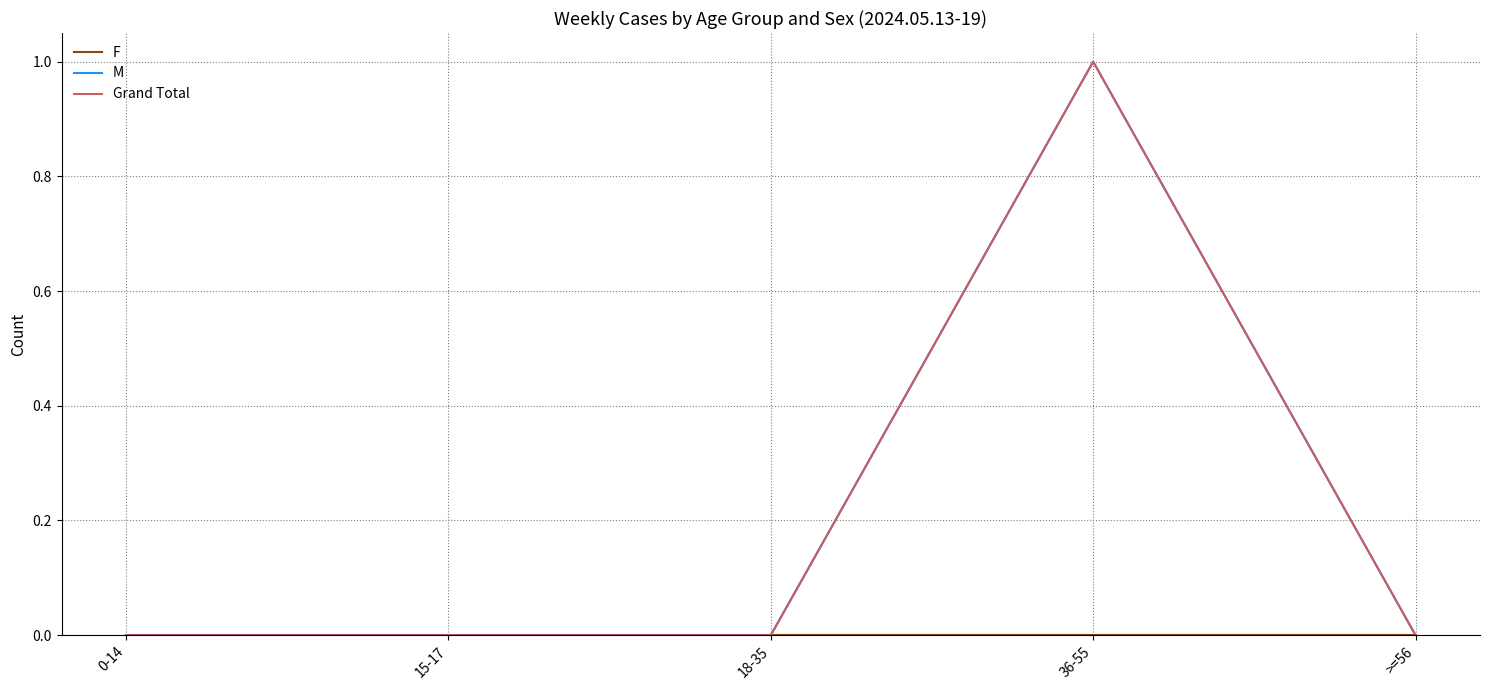

Reading left to right, extract all data points from this chart.

F: 0-14=0	15-17=0	18-35=0	36-55=0	>=56=0
M: 0-14=0	15-17=0	18-35=0	36-55=1	>=56=0
Grand Total: 0-14=0	15-17=0	18-35=0	36-55=1	>=56=0